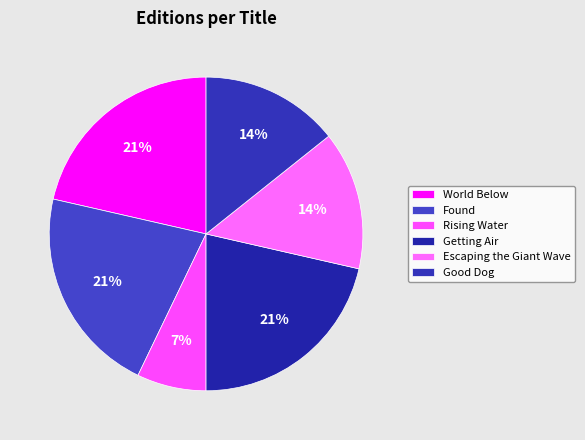

To the nearest percent, what portion does Good Dog represent?

14%